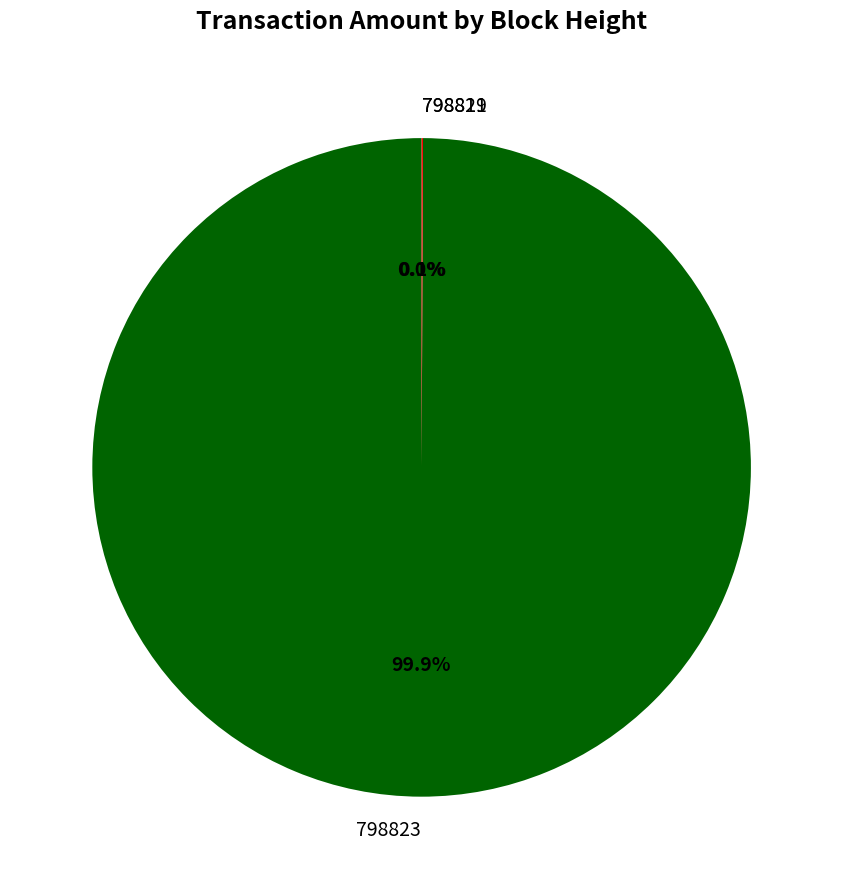

Is there any slice that represents more than half of the pie?

Yes